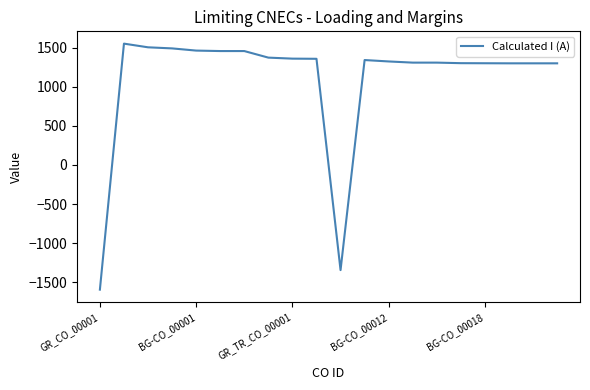

What is the maximum value shown in the chart?

1553